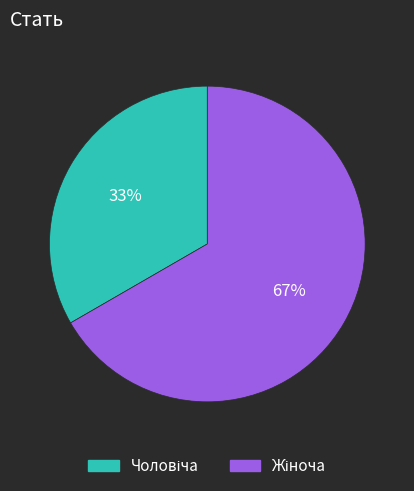

To the nearest percent, what is the average slice percentage?

50%